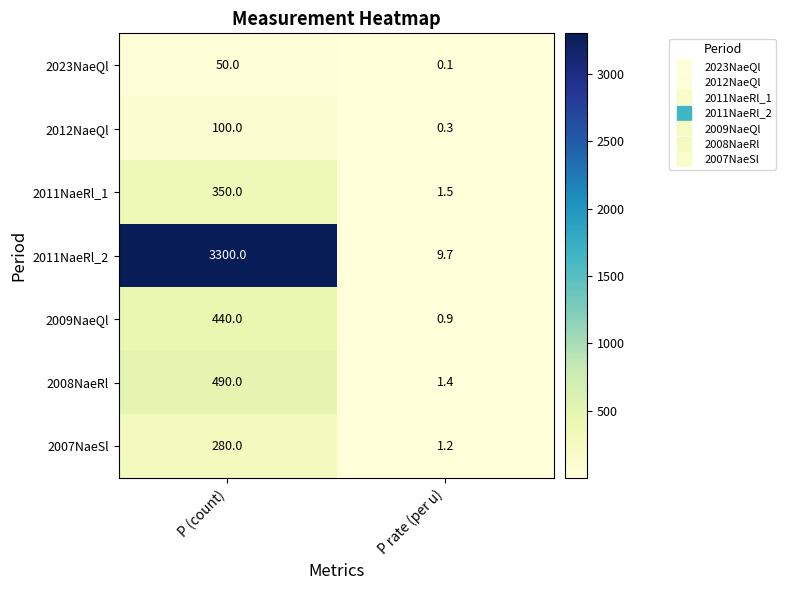

Which series has the largest range (max minus min)?

2011NaeRl_2